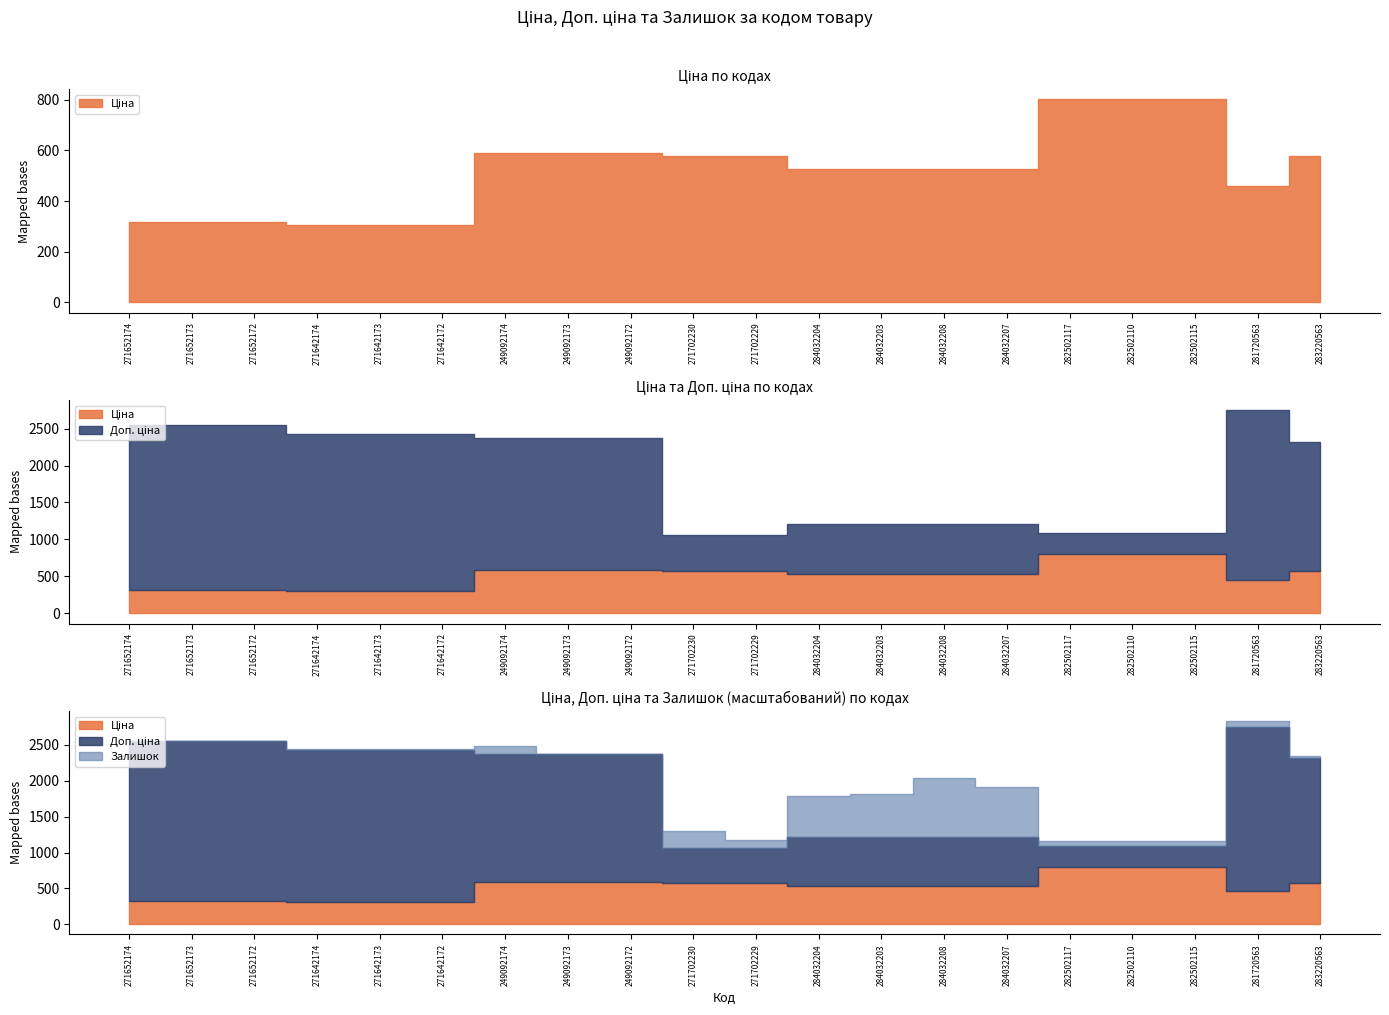

Which series has the largest range (max minus min)?

Залишок